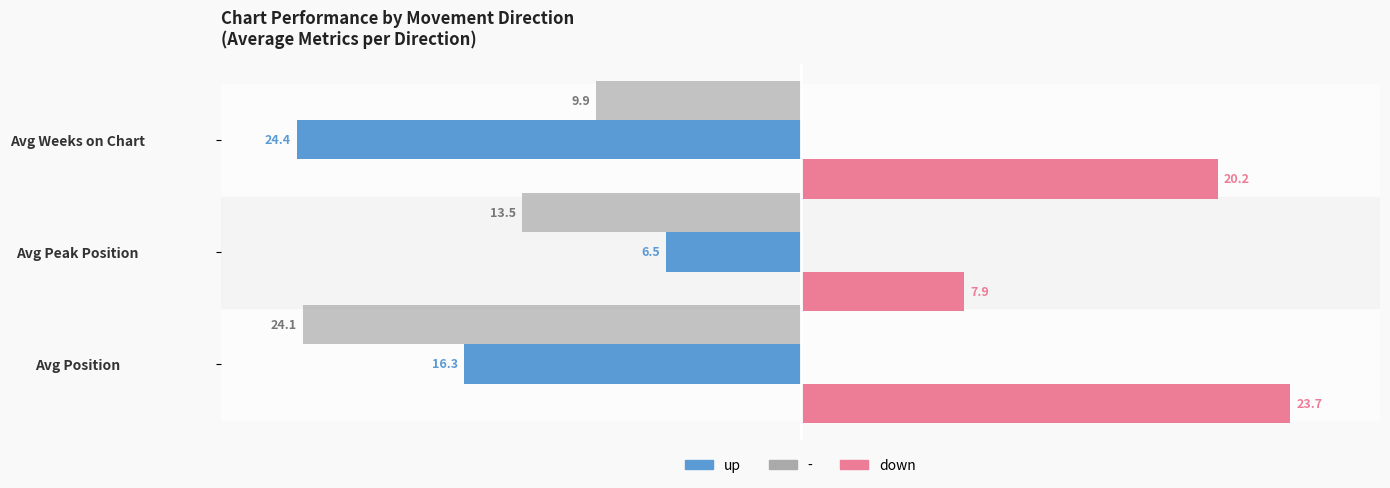

What is the minimum value for up?

-24.4